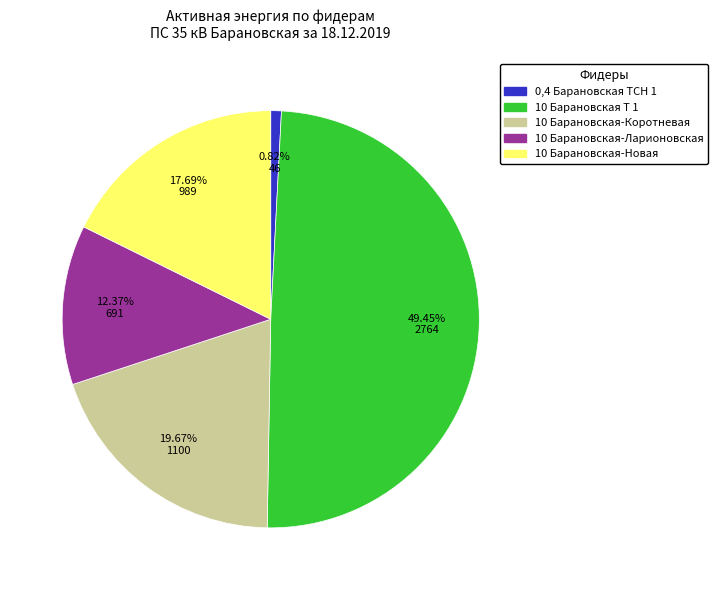

Is there any slice that represents more than half of the pie?

No